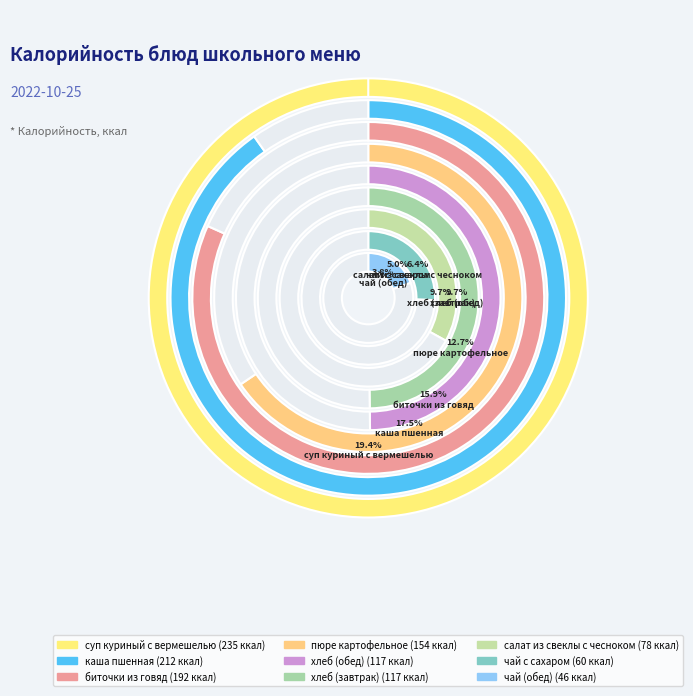

True or false: каша пшенная accounts for 5% of the total.

False